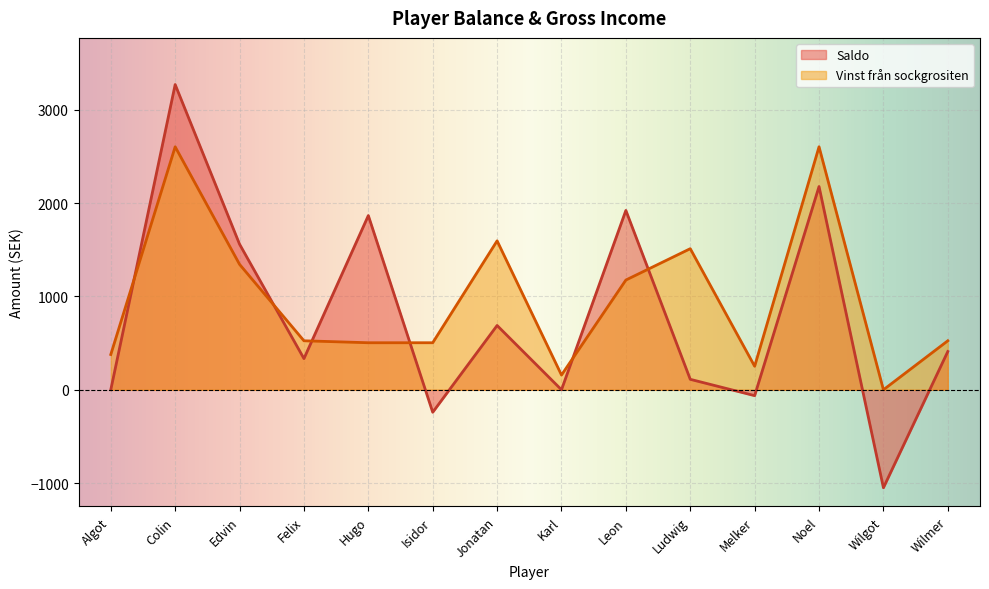

Reading right to left, what are all the values shown in this chart?

Saldo: 410	-1050	2178	-63	112	1922	0	689	-241	1867	334	1560	3271	0
Vinst från sockgrositen: 525	0	2604	252	1512	1176	158	1596	504	504	525	1344	2604	378